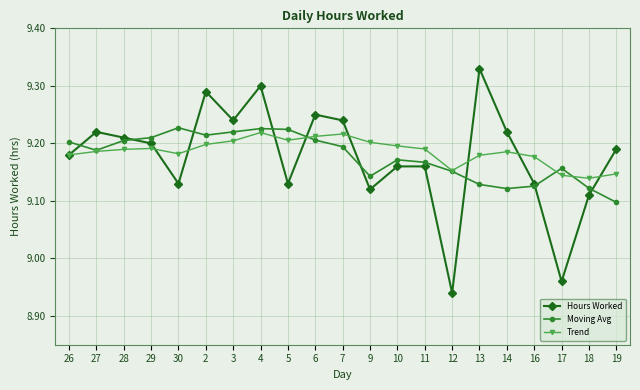

Which series has the widest spread of values?

Hours Worked